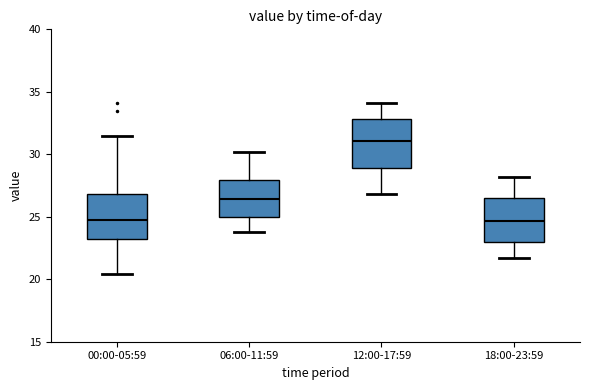

Where does the lower whisker of the box for 06:00-11:59 end on the y-axis? The values are not printed on the chart, so give them approximately, as read against the axis.

24.0